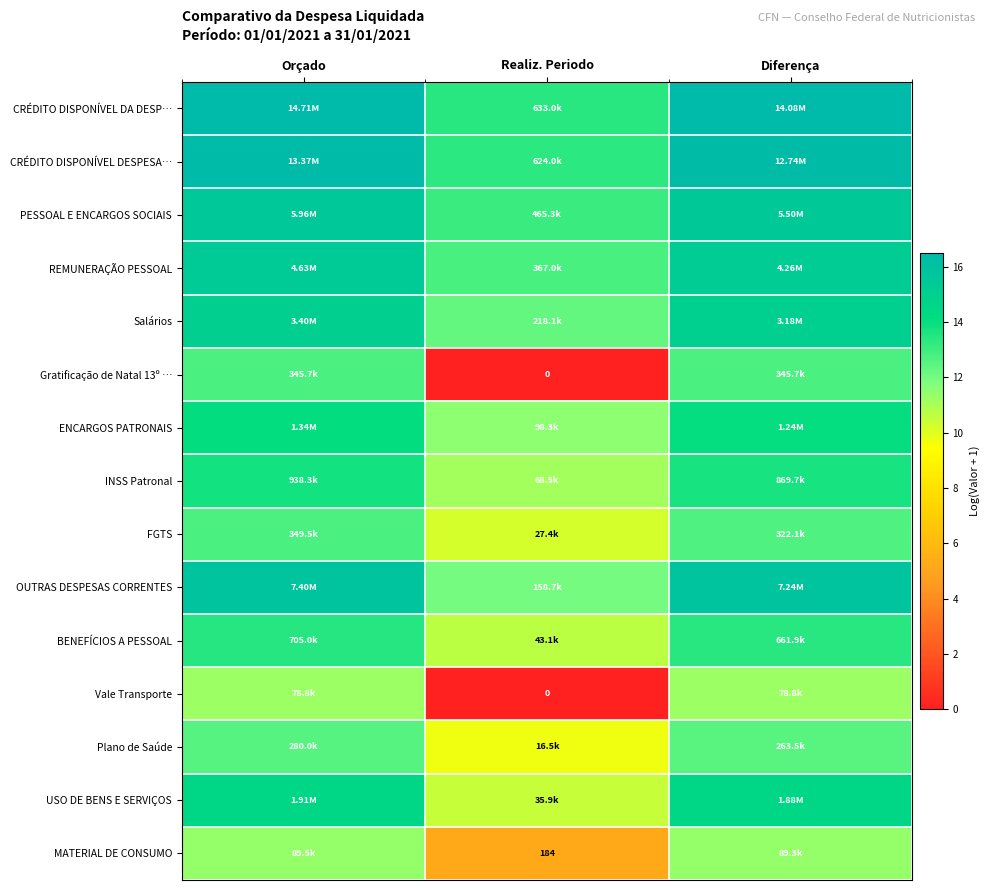

How many data points does each series have?

3